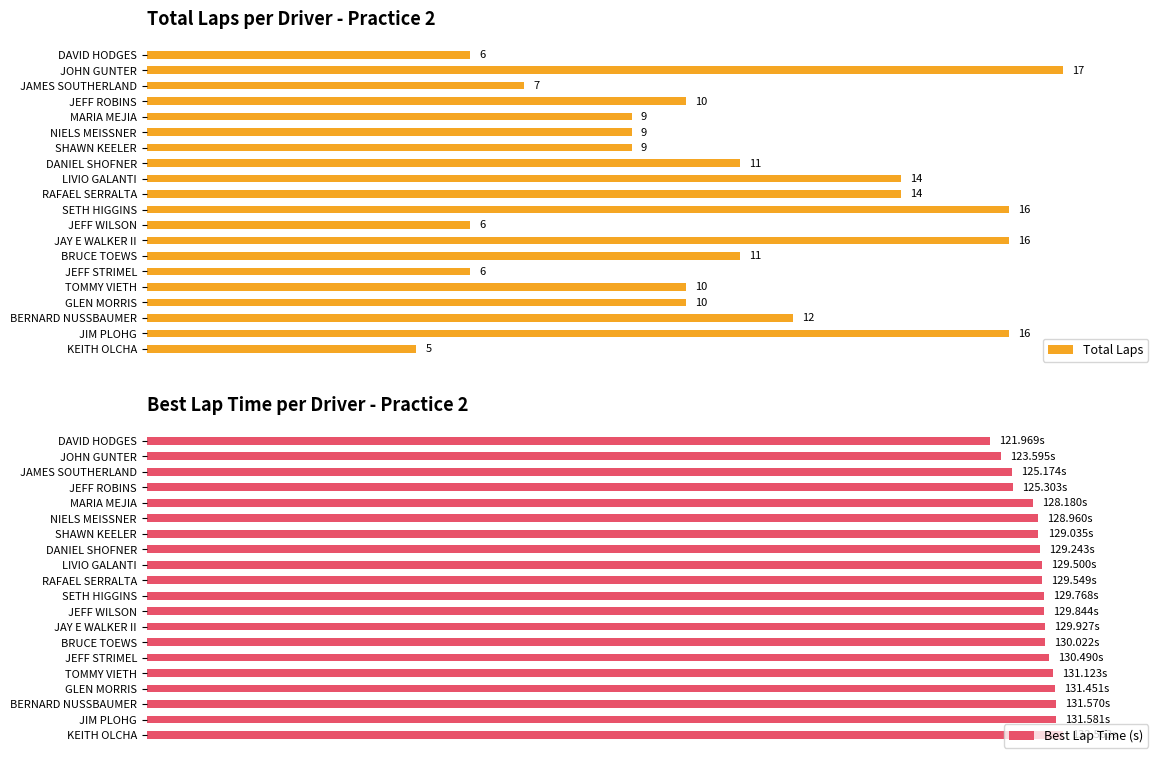

What is the sum of all Best Lap Time (s) values?

1945.4